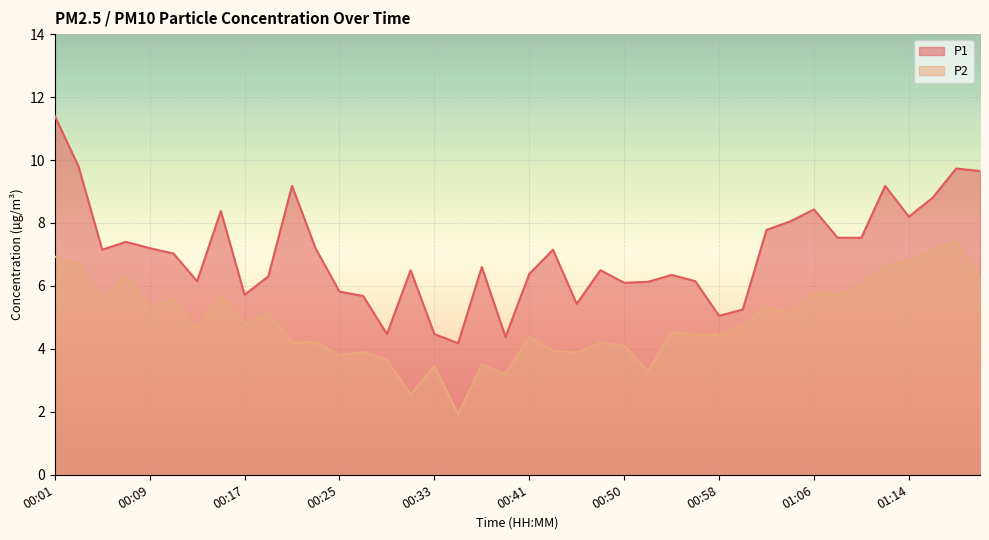

The value of P2 at 00:27 is 3.9. True or false?

True